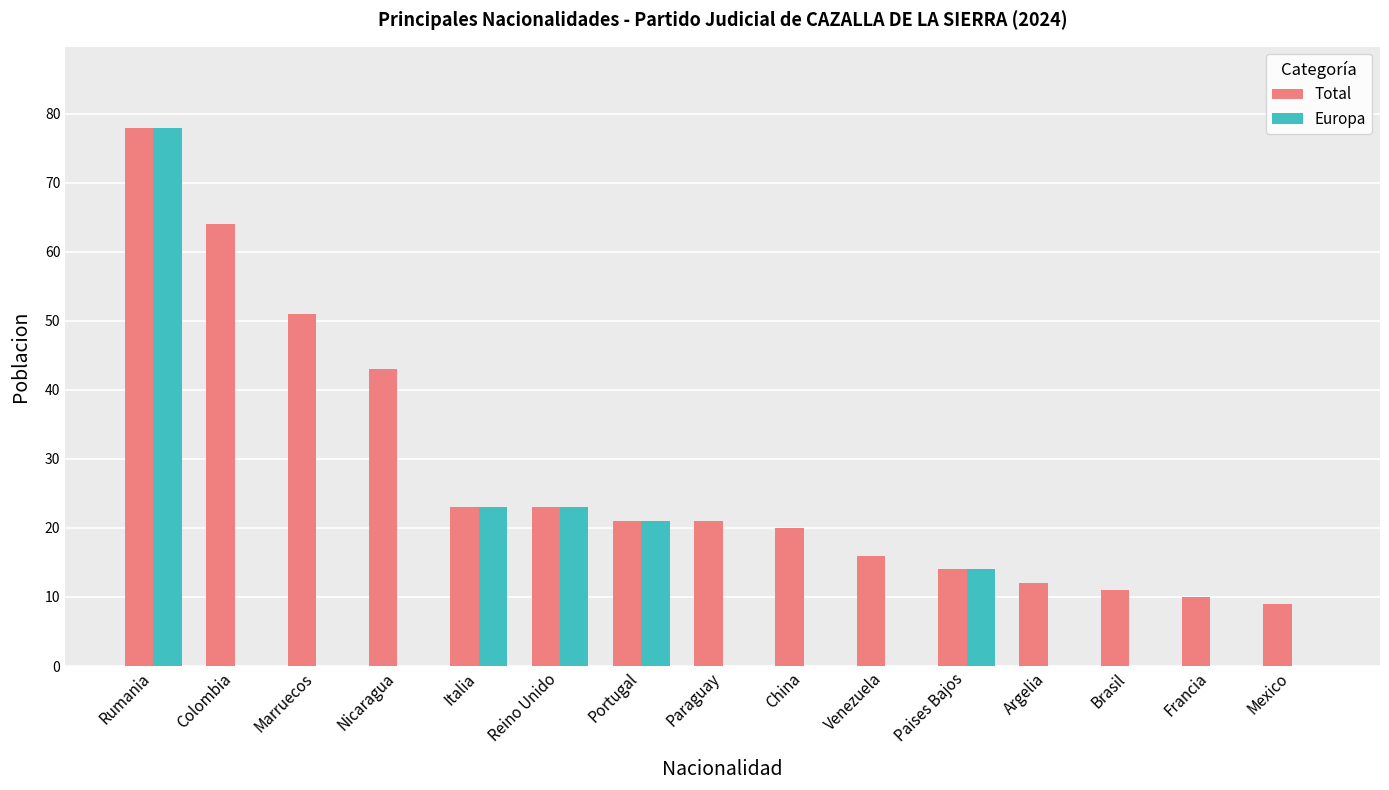

Reading left to right, list all the values displayed in this chart.

Total: 78	64	51	43	23	23	21	21	20	16	14	12	11	10	9
Europa: 78	0	0	0	23	23	21	0	0	0	14	0	0	0	0